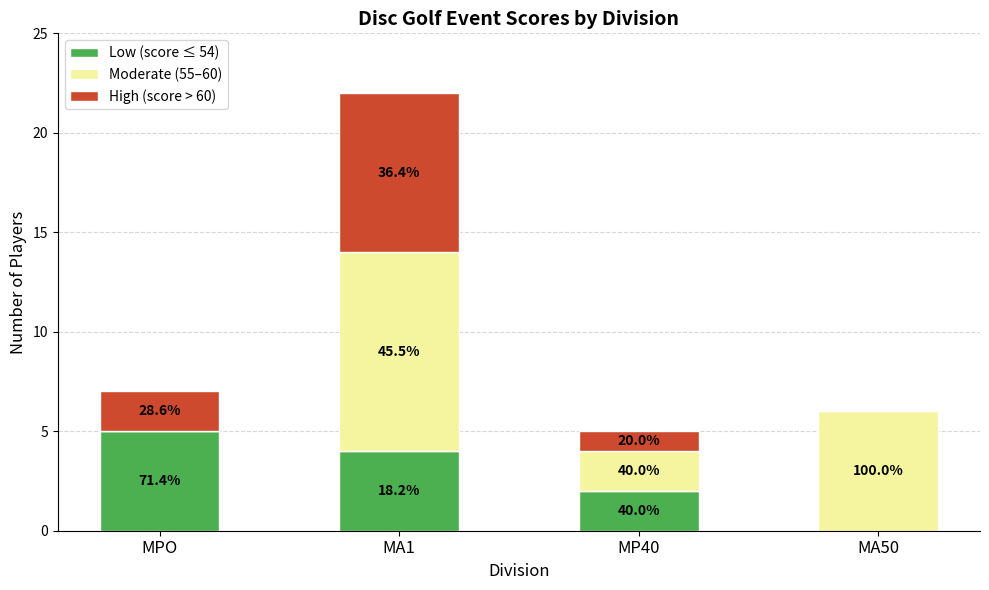

What are all the series names shown in the legend?

Low (score ≤ 54), Moderate (55–60), High (score > 60)